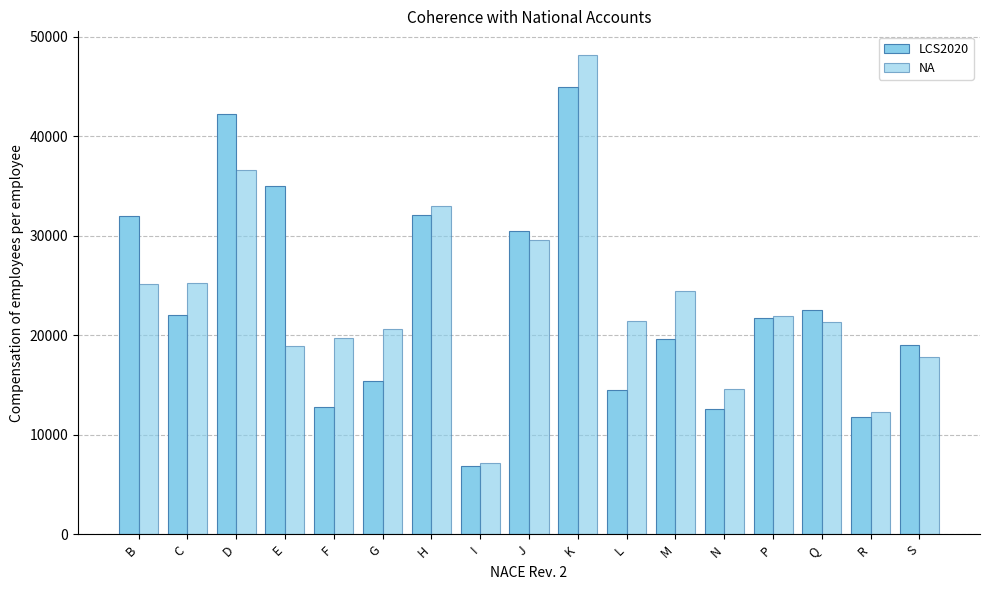

Are the bars horizontal?

No